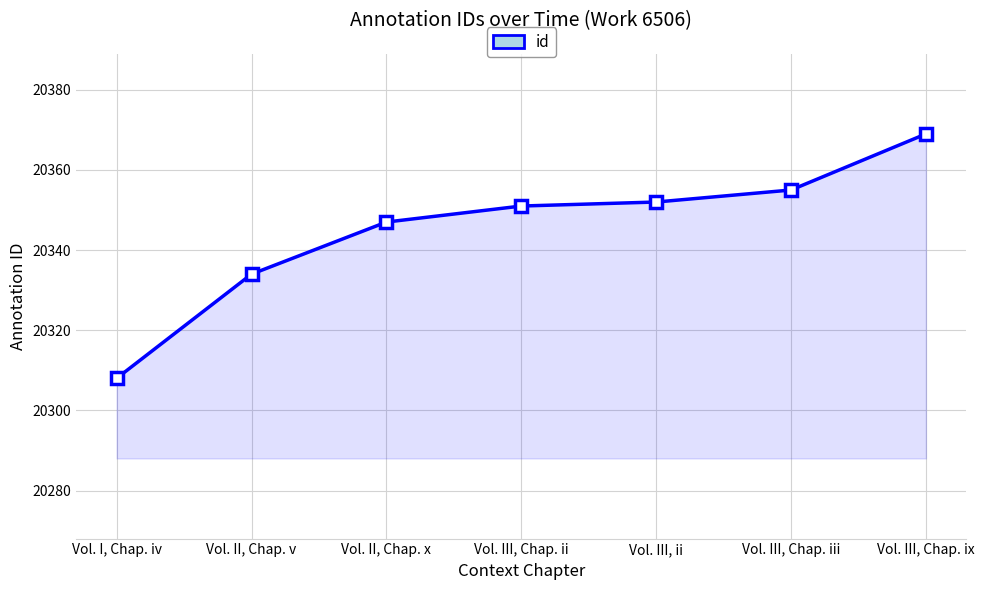

Which has a higher value, Vol. II, Chap. v or Vol. III, Chap. ii?

Vol. III, Chap. ii